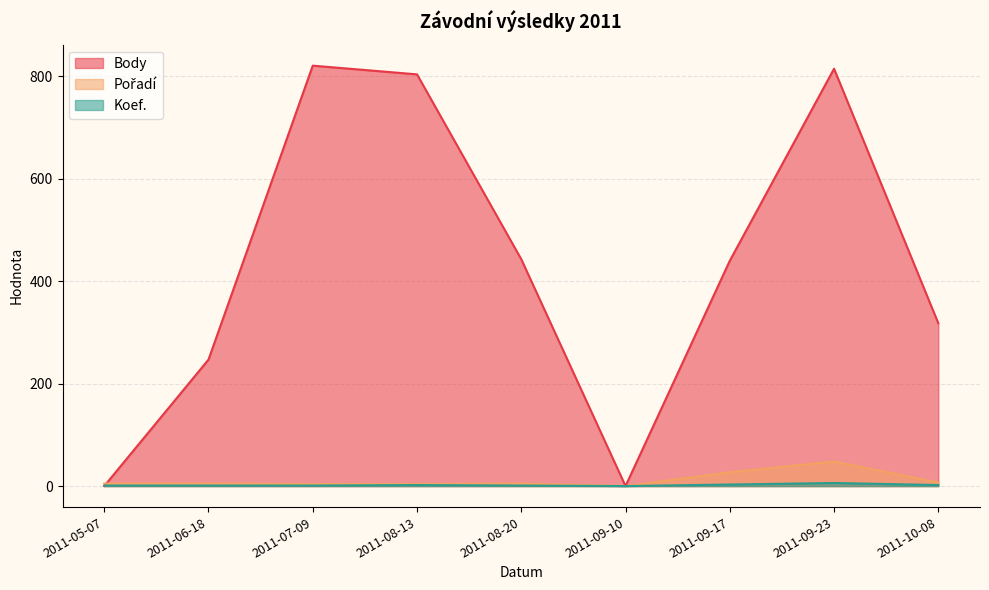

Reading left to right, what are all the values shown in this chart?

Body: 2011-05-07=0	2011-06-18=247	2011-07-09=821	2011-08-13=804	2011-08-20=443	2011-09-10=0	2011-09-17=440	2011-09-23=815	2011-10-08=318
Pořadí: 2011-05-07=5	2011-06-18=5	2011-07-09=4	2011-08-13=4	2011-08-20=5	2011-09-10=0	2011-09-17=27	2011-09-23=48	2011-10-08=7
Koef.: 2011-05-07=1	2011-06-18=1	2011-07-09=1	2011-08-13=2	2011-08-20=1	2011-09-10=0	2011-09-17=3	2011-09-23=6	2011-10-08=2